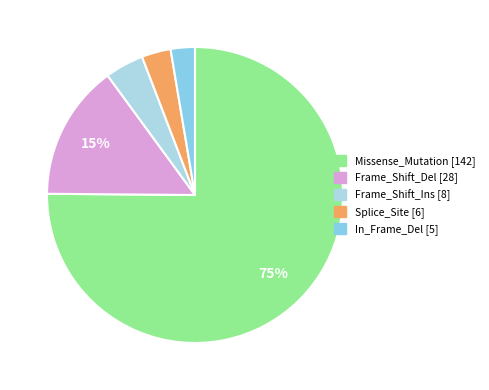

True or false: In_Frame_Del accounts for 3% of the total.

True